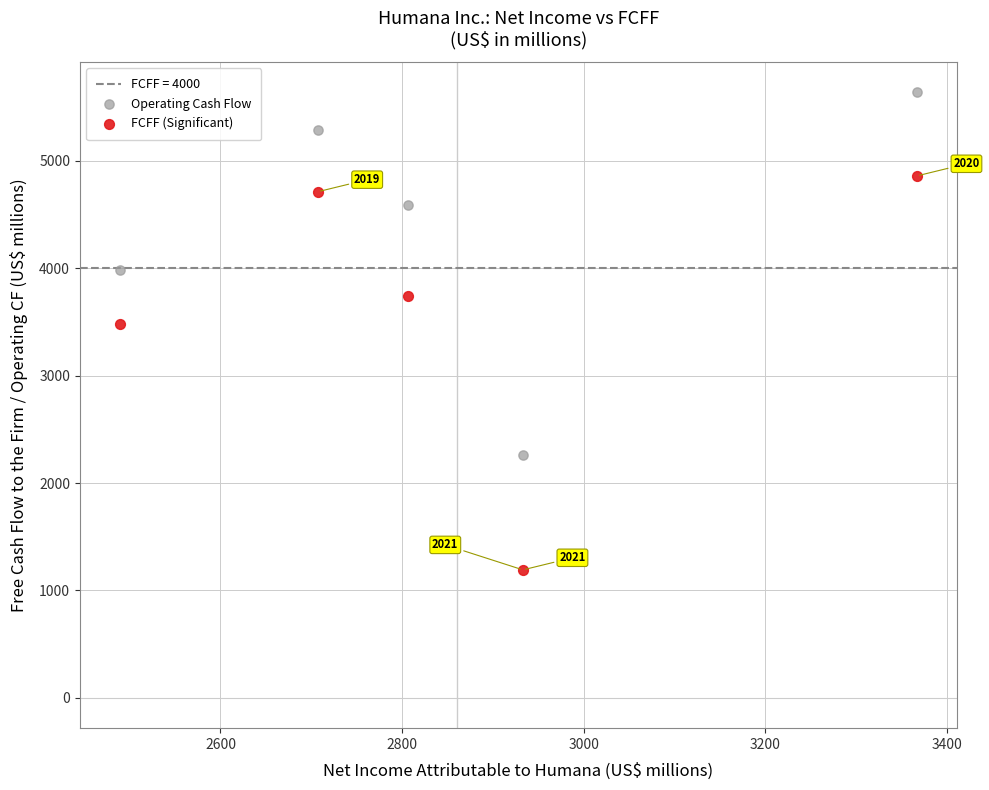

Which series has the largest Y range (max minus min)?

FCFF (Significant)